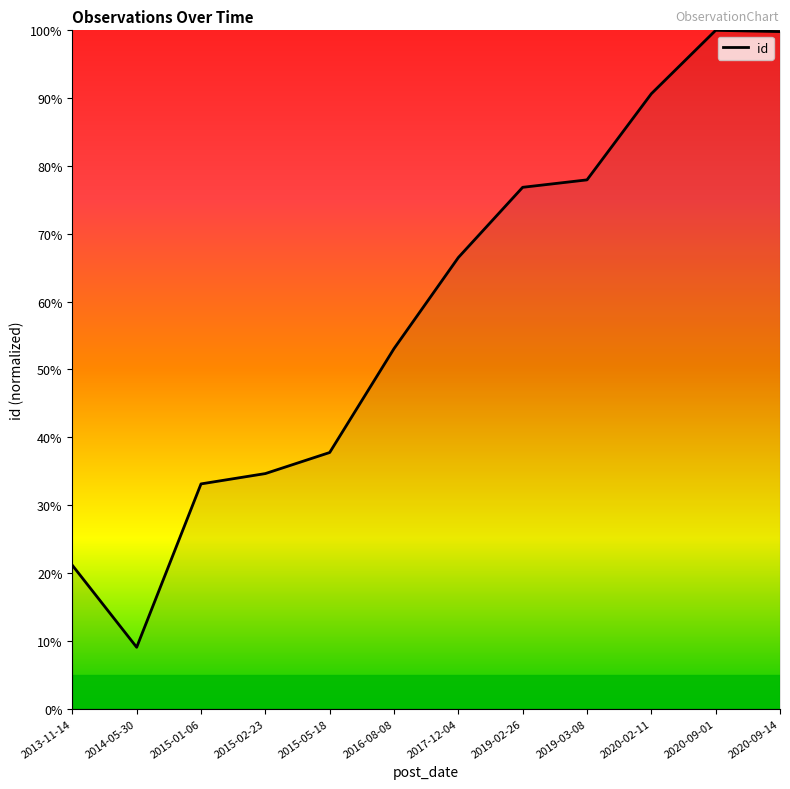

Which category has the lowest value across all series?

2014-05-30